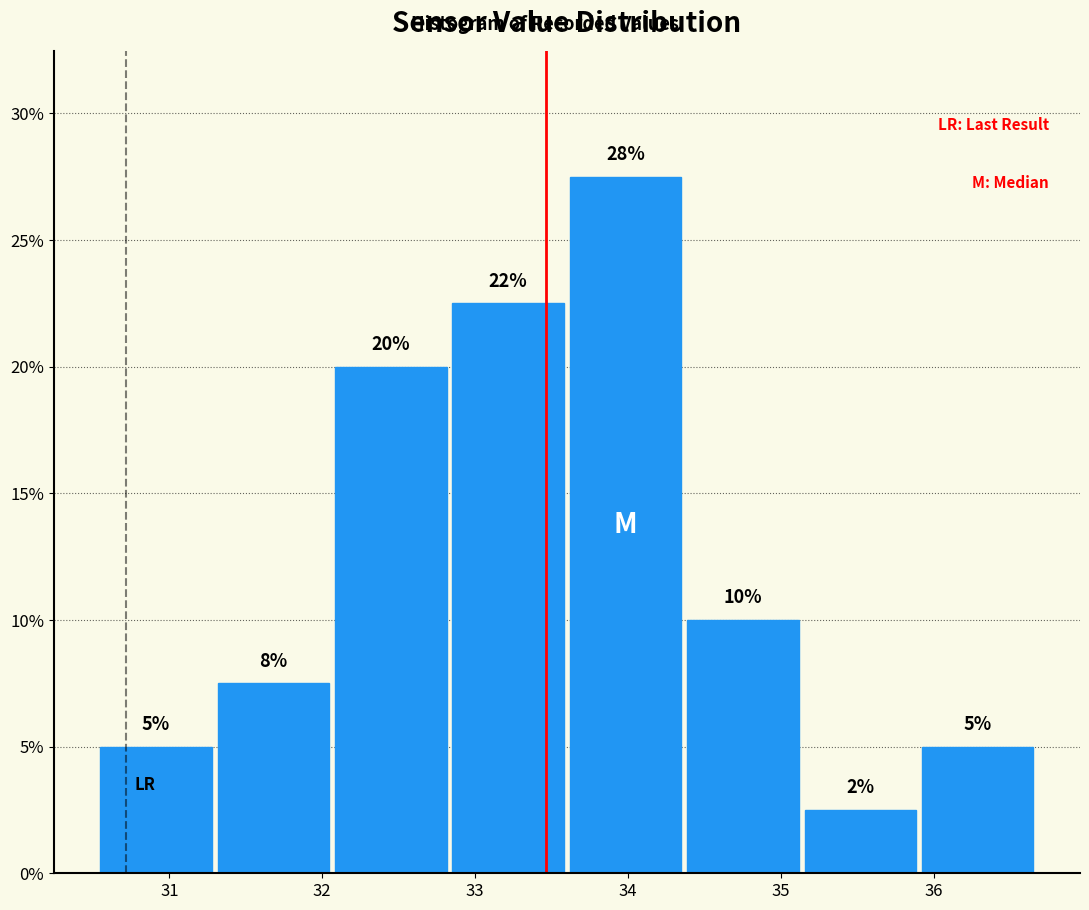

Which range on the x-axis has the tallest bar?

33.6 to 34.4